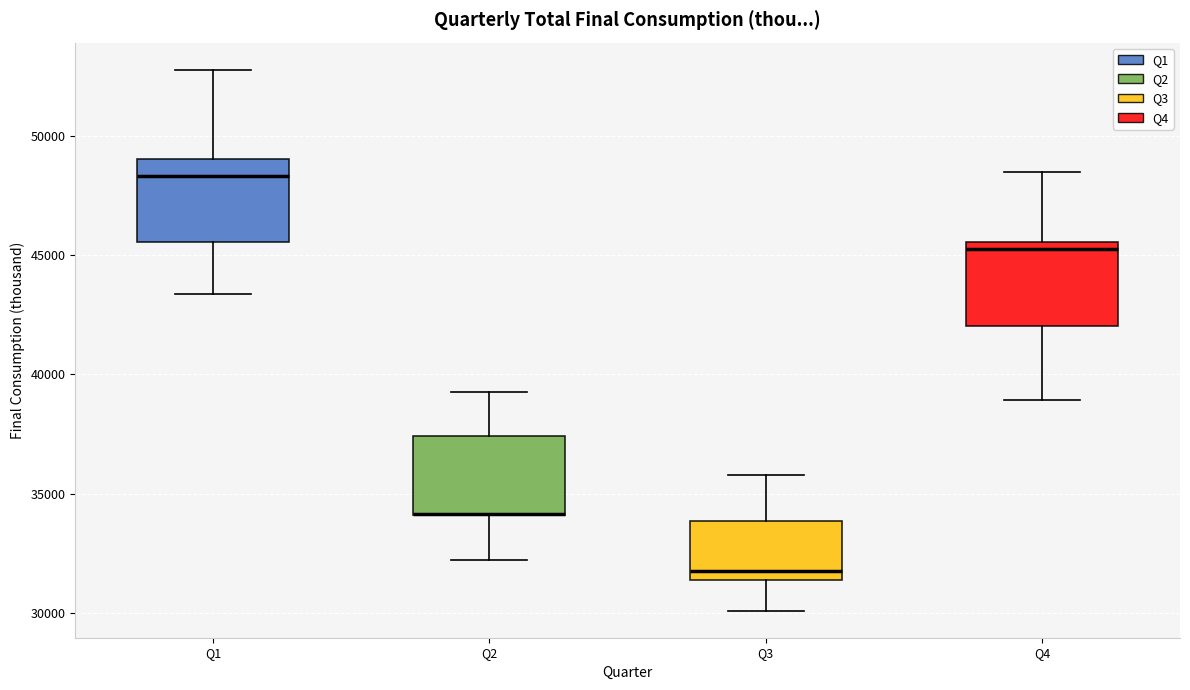

Where does the median line of the box for Q3 sit on the y-axis? The values are not printed on the chart, so give them approximately, as read against the axis.

32000